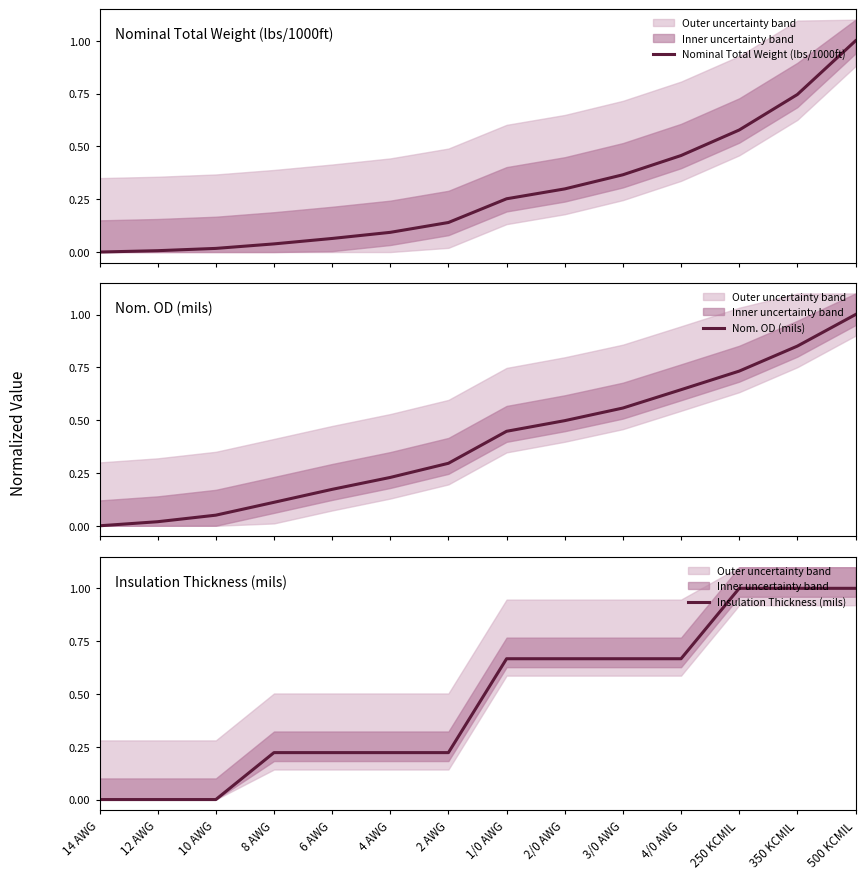

What position from the left is 500 KCMIL?

14